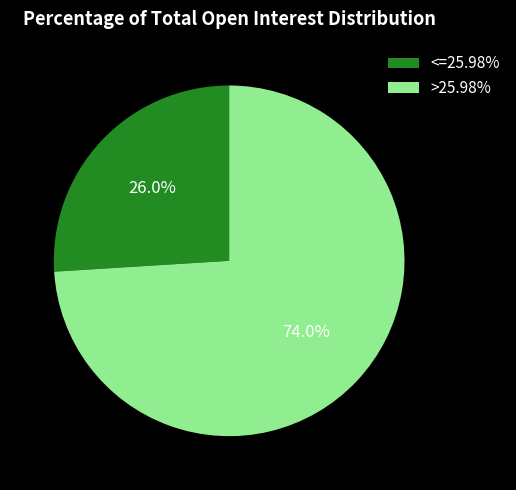

Combined, do <=25.98% and >25.98% account for over 50%?

Yes